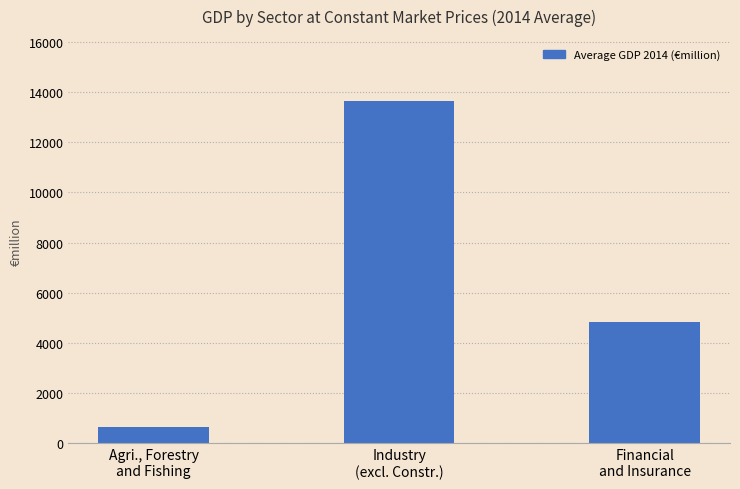

Reading right to left, what are all the values shown in this chart?

Financial
and Insurance=4819.8	Industry
(excl. Constr.)=13665.1	Agri., Forestry
and Fishing=667.8